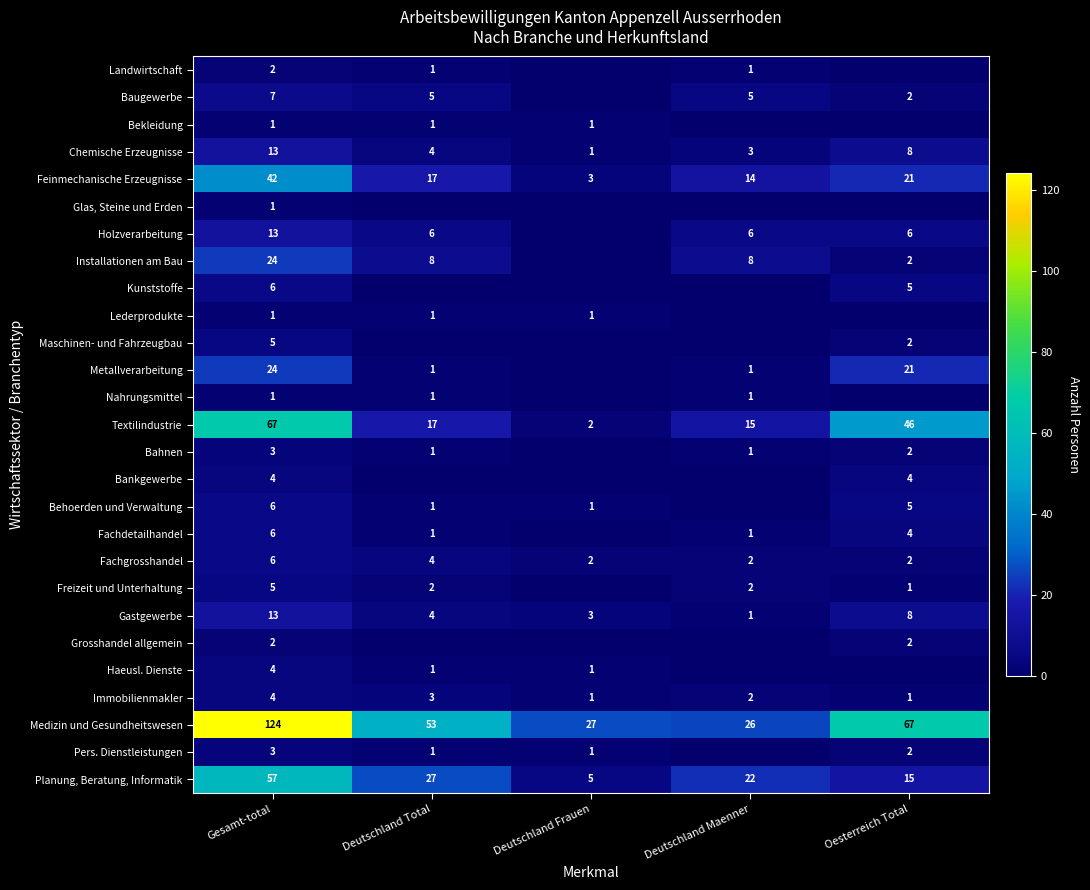

Where is Planung, Beratung, Informatik nearest to the value 31?

Deutschland Total